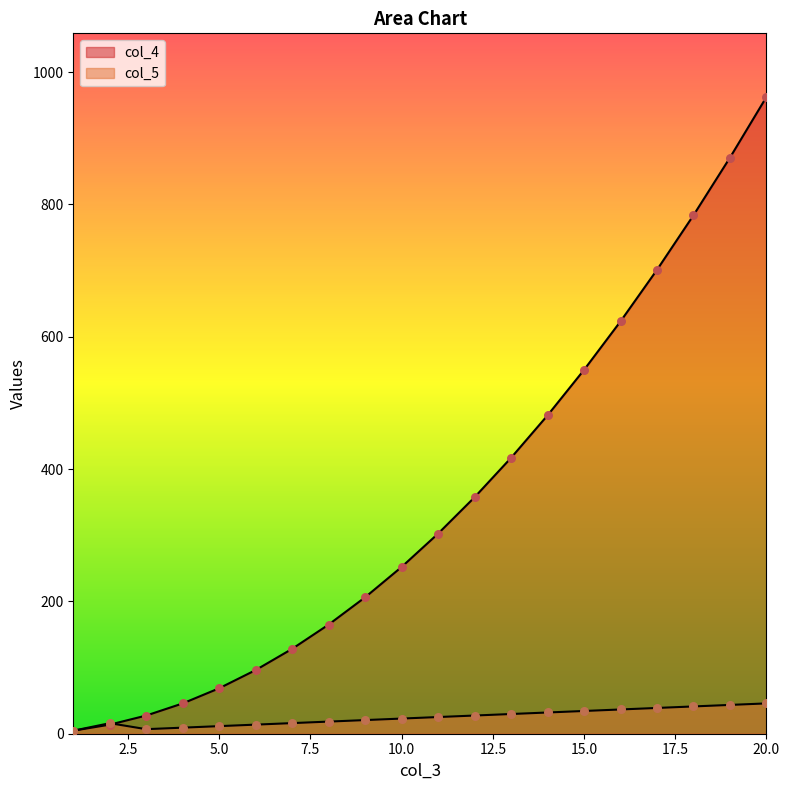

Which series has the widest spread of Y values?

col_4